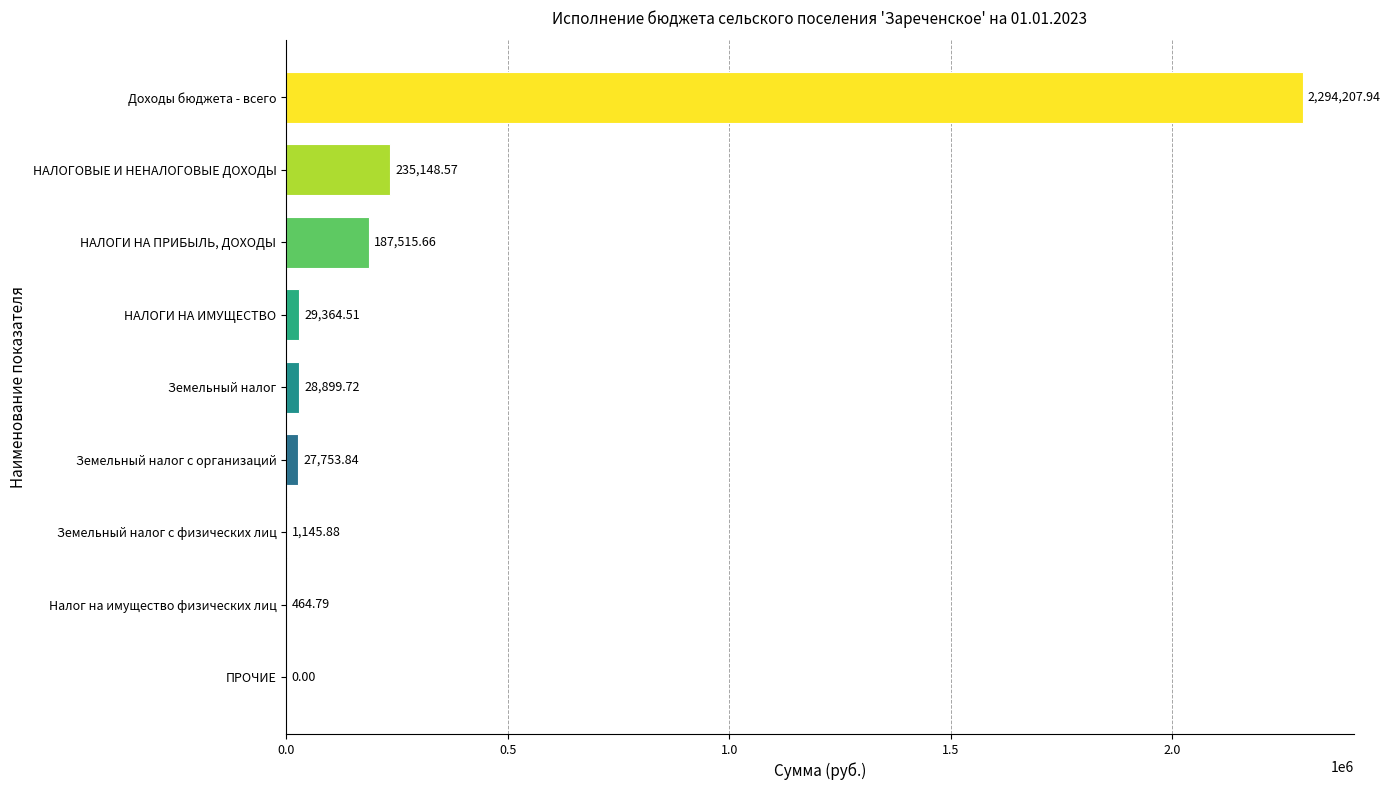

At which label is the value closest to 1147103?

НАЛОГОВЫЕ И НЕНАЛОГОВЫЕ ДОХОДЫ